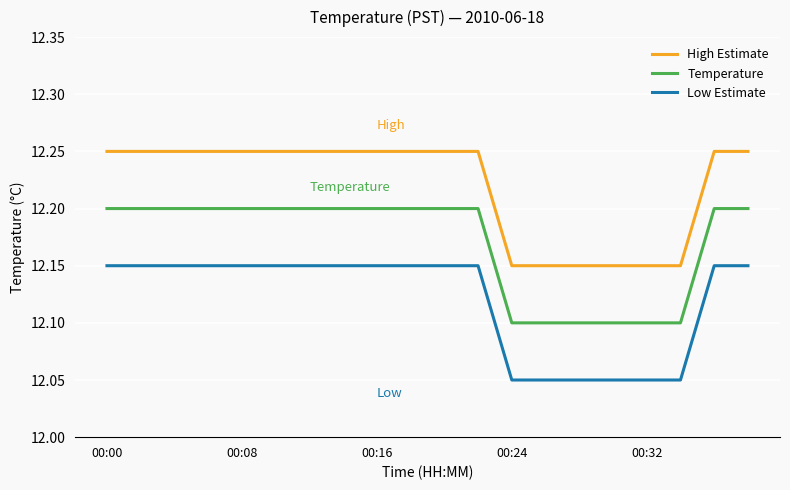

Rank the series by their average value, from highest to lowest.

High Estimate, Temperature, Low Estimate